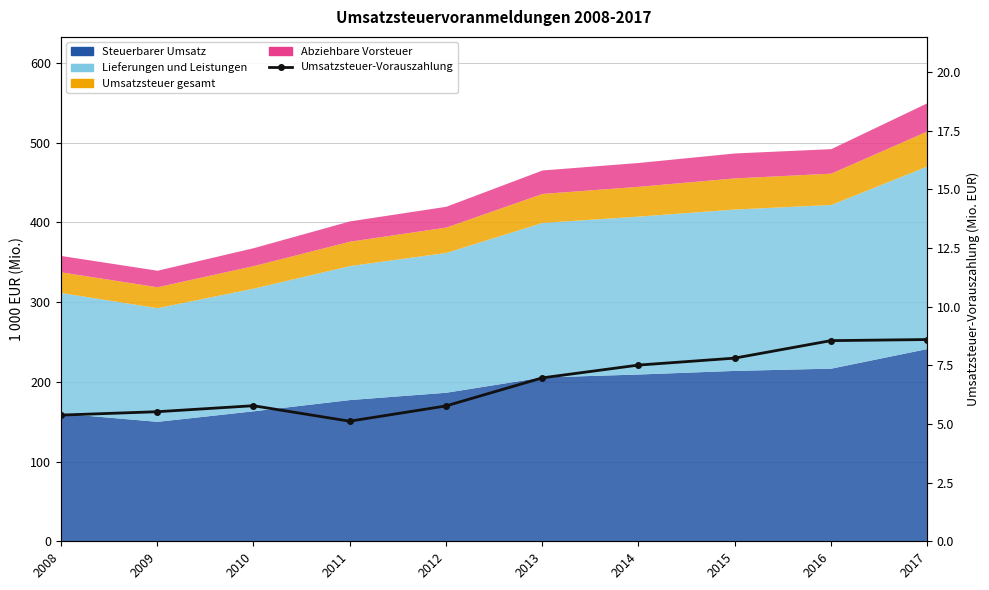

How many points are lower than both their immediate neighbors (excluding endpoints)?

1